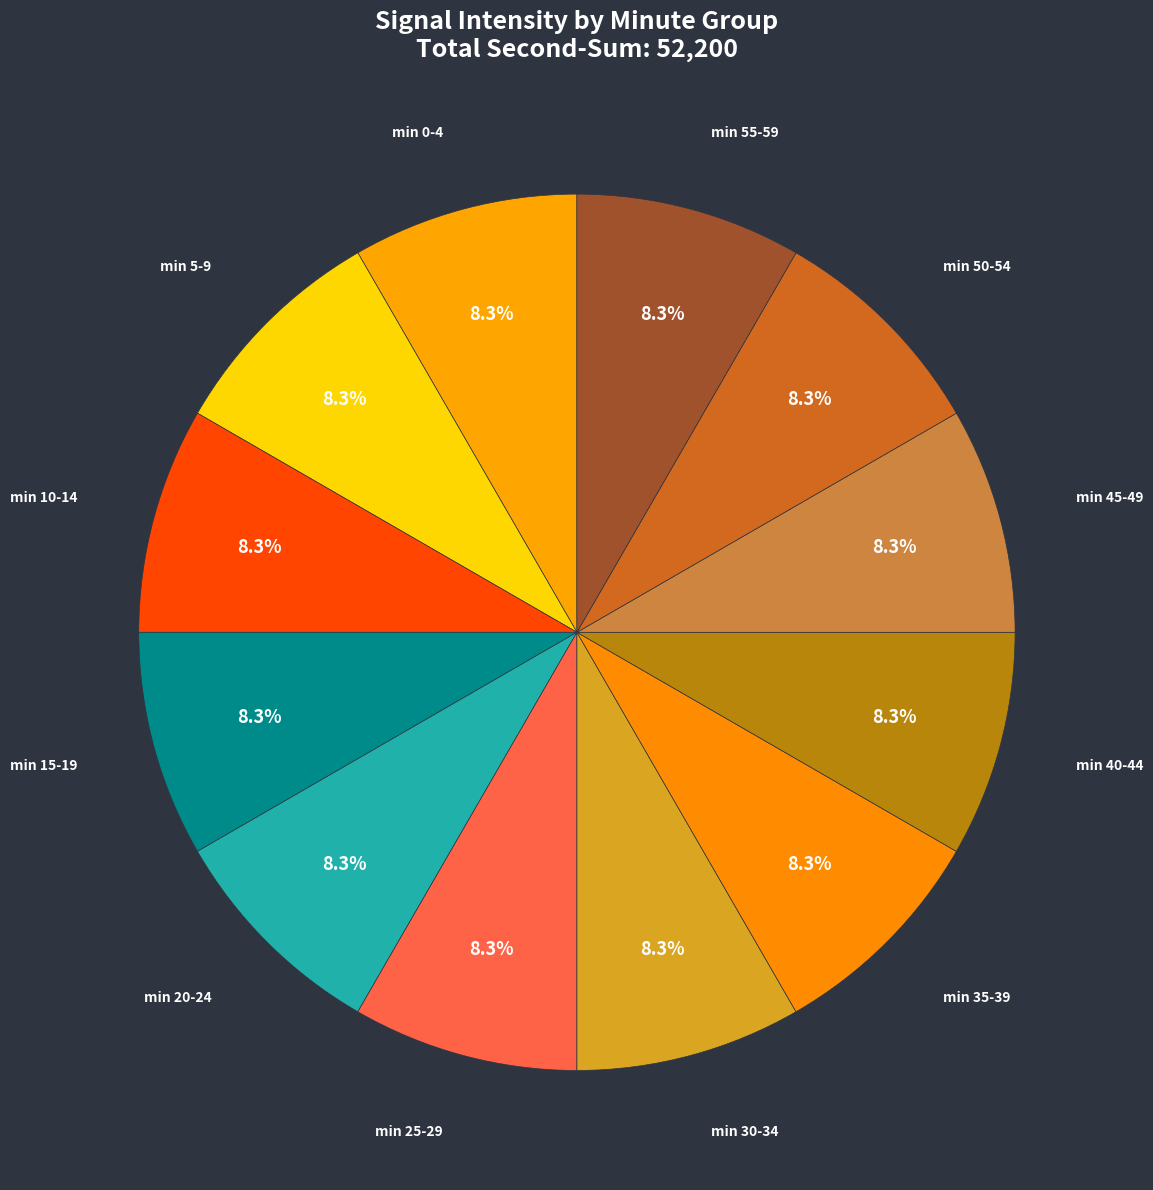

How many slices are in this pie chart?

12